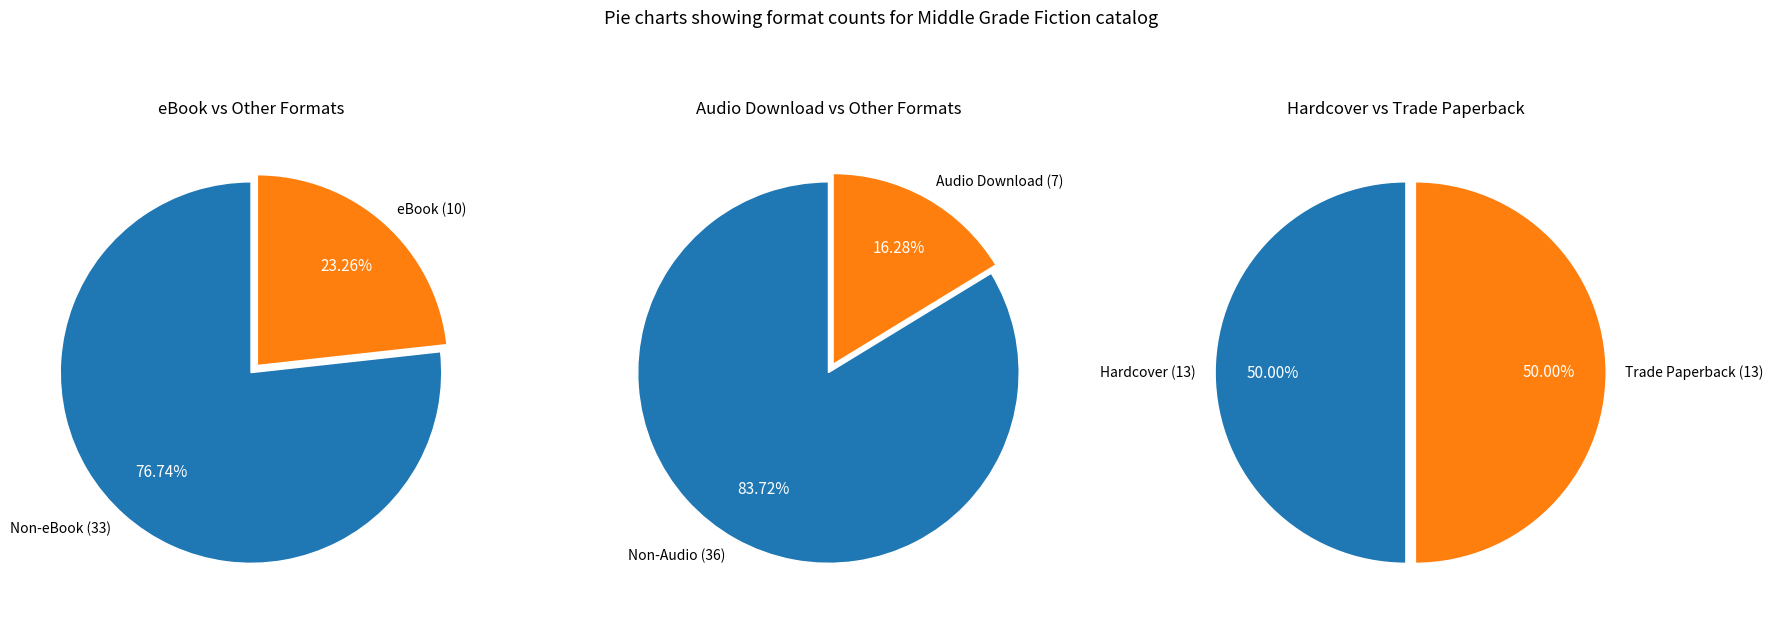

Which has a higher value, Hardcover or Audio Download?

Hardcover